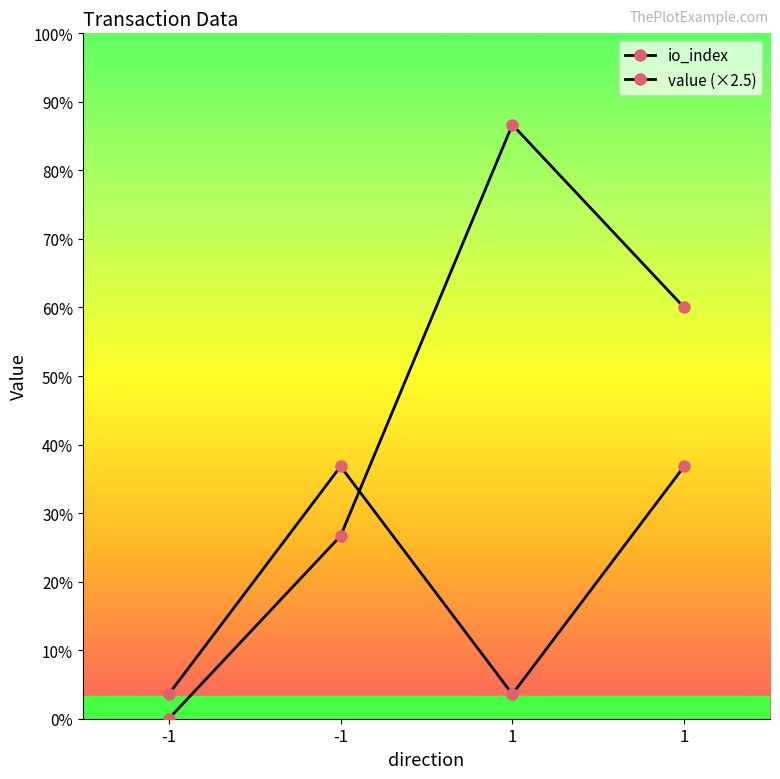

List the series in order of their overall mean, lowest first.

value (×2.5), io_index